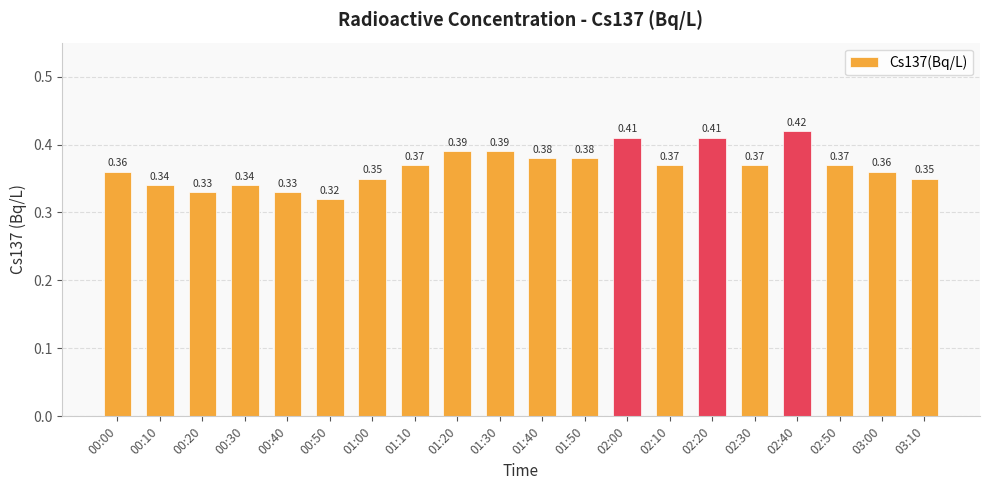

Between 00:00 and 00:20, which is larger?

00:00